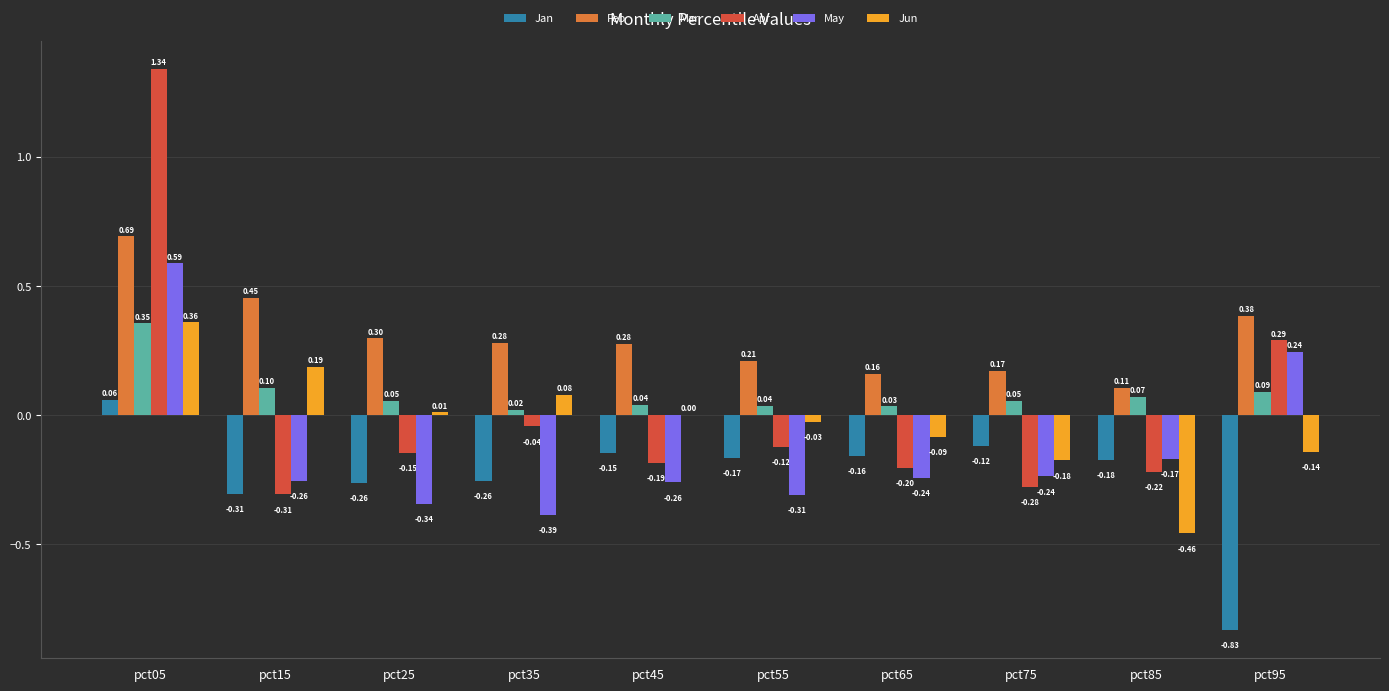

What is the total value across all series at pct05?

3.4